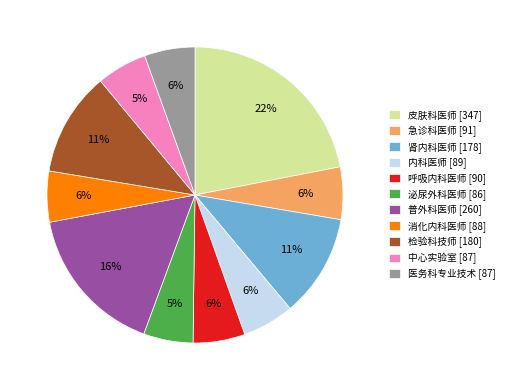

To the nearest percent, what percentage of the pie is 普外科医师?

16%